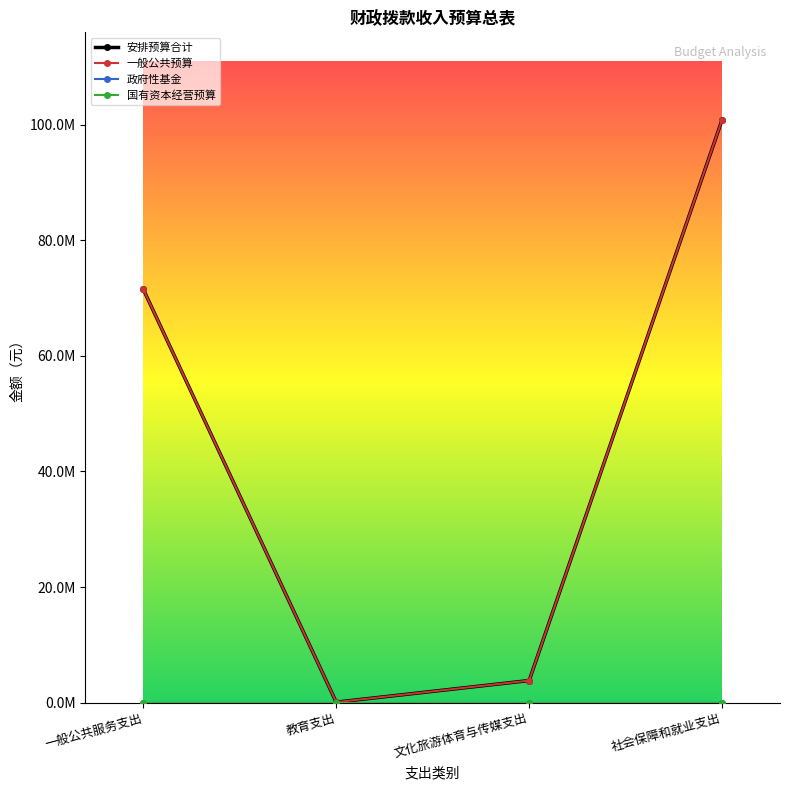

What is the minimum value for 安排预算合计?

71550.0